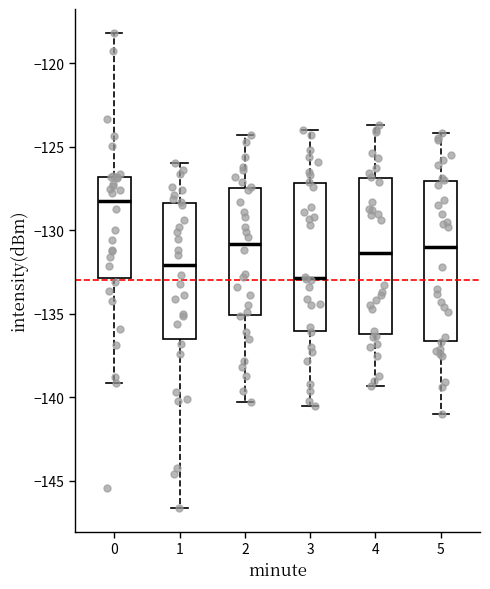

Which box has the highest median line?

0